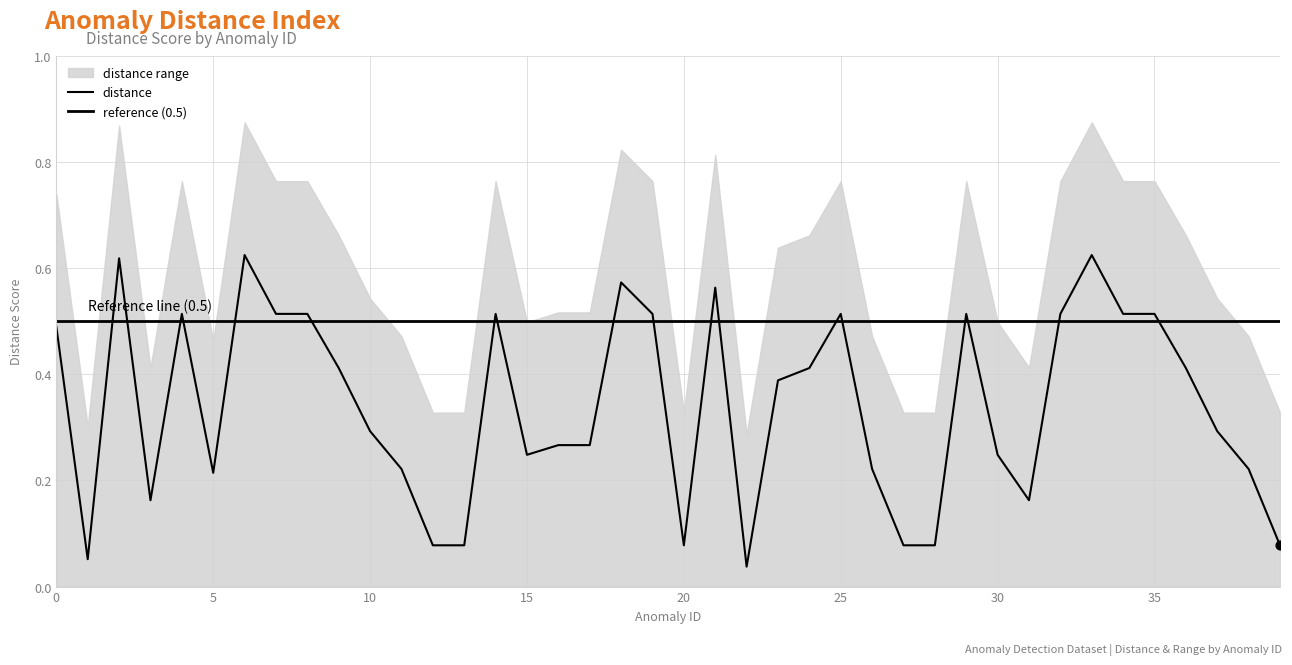

Between 26 and 31, which is larger?

26